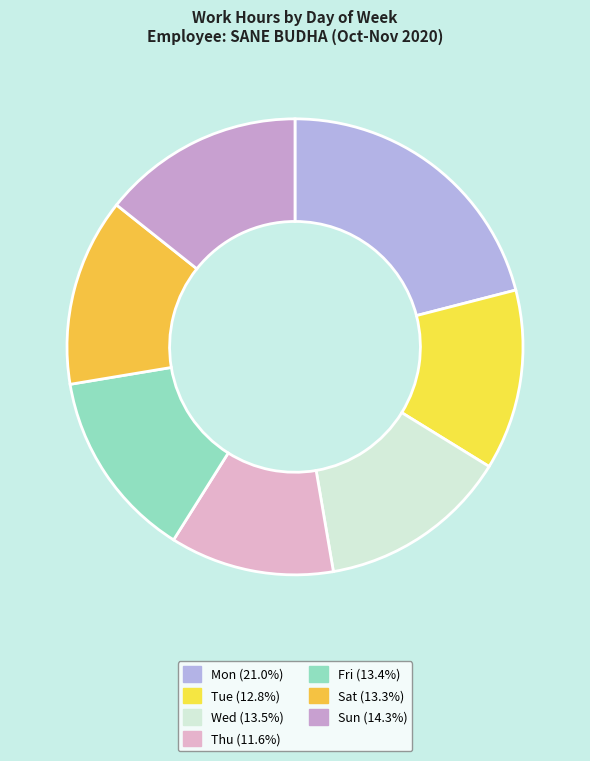

How many segments does this pie chart have?

7